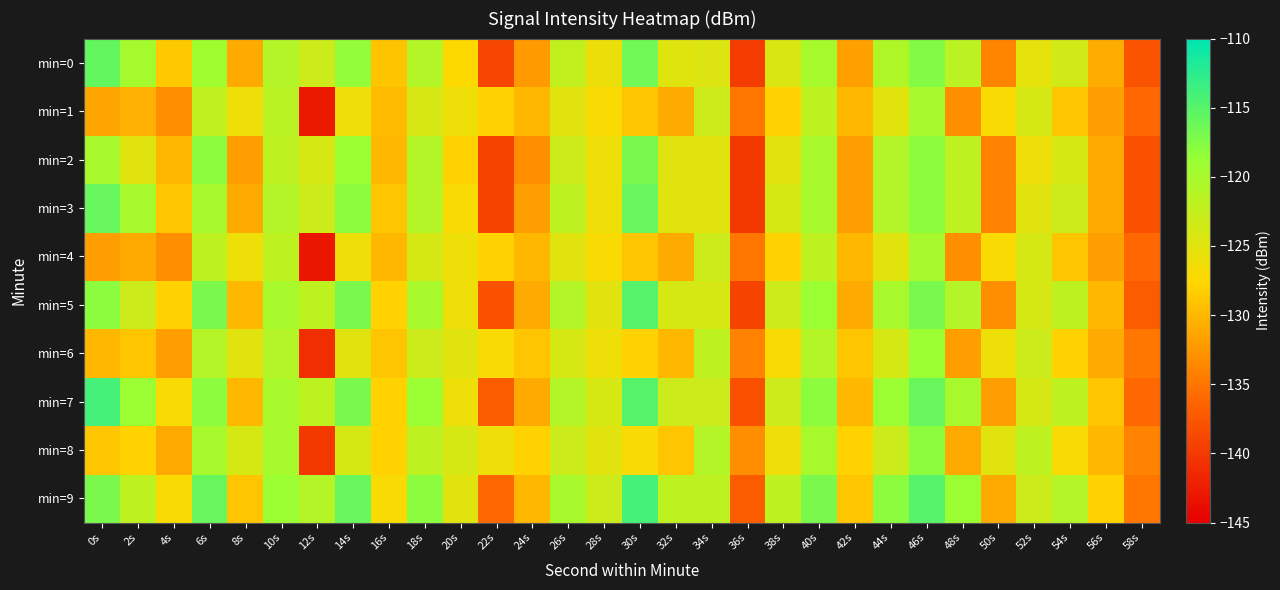

Reading left to right, transcribe all the data shown in this chart.

min=0: 0s=-115.8	2s=-119.8	4s=-128.6	6s=-119.3	8s=-131.0	10s=-121.1	12s=-123.0	14s=-118.4	16s=-129.1	18s=-120.9	20s=-127.4	22s=-138.9	24s=-132.2	26s=-122.3	28s=-125.9	30s=-116.5	32s=-124.8	34s=-124.6	36s=-139.8	38s=-124.3	40s=-119.9	42s=-131.8	44s=-120.7	46s=-117.6	48s=-121.7	50s=-133.9	52s=-125.4	54s=-123.5	56s=-130.8	58s=-137.7
min=1: 0s=-131.4	2s=-130.6	4s=-133.0	6s=-122.2	8s=-126.2	10s=-121.5	12s=-142.7	14s=-126.0	16s=-129.8	18s=-124.1	20s=-126.0	22s=-128.0	24s=-130.0	26s=-125.0	28s=-127.0	30s=-129.0	32s=-131.0	34s=-123.0	36s=-135.0	38s=-128.0	40s=-122.0	42s=-130.0	44s=-125.0	46s=-120.0	48s=-133.0	50s=-127.0	52s=-124.0	54s=-129.0	56s=-132.0	58s=-136.0
min=2: 0s=-120.0	2s=-125.0	4s=-130.0	6s=-118.0	8s=-132.0	10s=-122.0	12s=-124.0	14s=-119.0	16s=-130.0	18s=-121.0	20s=-128.0	22s=-139.0	24s=-133.0	26s=-123.0	28s=-126.0	30s=-117.0	32s=-125.0	34s=-125.0	36s=-140.0	38s=-125.0	40s=-120.0	42s=-132.0	44s=-121.0	46s=-118.0	48s=-122.0	50s=-134.0	52s=-126.0	54s=-124.0	56s=-131.0	58s=-138.0
min=3: 0s=-116.0	2s=-120.0	4s=-129.0	6s=-120.0	8s=-131.0	10s=-121.0	12s=-123.0	14s=-118.0	16s=-129.0	18s=-121.0	20s=-127.0	22s=-139.0	24s=-132.0	26s=-122.0	28s=-126.0	30s=-116.0	32s=-125.0	34s=-125.0	36s=-140.0	38s=-124.0	40s=-120.0	42s=-132.0	44s=-121.0	46s=-118.0	48s=-122.0	50s=-134.0	52s=-125.0	54s=-123.0	56s=-131.0	58s=-138.0
min=4: 0s=-132.0	2s=-131.0	4s=-133.0	6s=-122.0	8s=-126.0	10s=-122.0	12s=-143.0	14s=-126.0	16s=-130.0	18s=-124.0	20s=-126.0	22s=-128.0	24s=-130.0	26s=-125.0	28s=-127.0	30s=-129.0	32s=-131.0	34s=-123.0	36s=-135.0	38s=-128.0	40s=-122.0	42s=-130.0	44s=-125.0	46s=-120.0	48s=-133.0	50s=-127.0	52s=-124.0	54s=-129.0	56s=-132.0	58s=-136.0
min=5: 0s=-118.0	2s=-123.0	4s=-128.0	6s=-117.0	8s=-130.0	10s=-120.0	12s=-122.0	14s=-117.0	16s=-128.0	18s=-120.0	20s=-126.0	22s=-138.0	24s=-131.0	26s=-121.0	28s=-125.0	30s=-115.0	32s=-124.0	34s=-124.0	36s=-139.0	38s=-123.0	40s=-119.0	42s=-131.0	44s=-120.0	46s=-117.0	48s=-121.0	50s=-133.0	52s=-124.0	54s=-122.0	56s=-130.0	58s=-137.0
min=6: 0s=-130.0	2s=-129.0	4s=-132.0	6s=-121.0	8s=-125.0	10s=-121.0	12s=-141.0	14s=-125.0	16s=-129.0	18s=-123.0	20s=-125.0	22s=-127.0	24s=-129.0	26s=-124.0	28s=-126.0	30s=-128.0	32s=-130.0	34s=-122.0	36s=-134.0	38s=-127.0	40s=-121.0	42s=-129.0	44s=-124.0	46s=-119.0	48s=-132.0	50s=-126.0	52s=-123.0	54s=-128.0	56s=-131.0	58s=-135.0
min=7: 0s=-114.0	2s=-119.0	4s=-127.0	6s=-118.0	8s=-130.0	10s=-120.0	12s=-122.0	14s=-117.0	16s=-128.0	18s=-119.0	20s=-126.0	22s=-137.0	24s=-131.0	26s=-121.0	28s=-124.0	30s=-115.0	32s=-123.0	34s=-123.0	36s=-138.0	38s=-123.0	40s=-118.0	42s=-130.0	44s=-119.0	46s=-116.0	48s=-120.0	50s=-132.0	52s=-124.0	54s=-122.0	56s=-129.0	58s=-136.0
min=8: 0s=-129.0	2s=-128.0	4s=-131.0	6s=-120.0	8s=-124.0	10s=-120.0	12s=-140.0	14s=-124.0	16s=-128.0	18s=-122.0	20s=-124.0	22s=-126.0	24s=-128.0	26s=-123.0	28s=-125.0	30s=-127.0	32s=-129.0	34s=-121.0	36s=-133.0	38s=-126.0	40s=-120.0	42s=-128.0	44s=-123.0	46s=-118.0	48s=-131.0	50s=-125.0	52s=-122.0	54s=-127.0	56s=-130.0	58s=-134.0
min=9: 0s=-117.0	2s=-122.0	4s=-127.0	6s=-116.0	8s=-129.0	10s=-119.0	12s=-121.0	14s=-116.0	16s=-127.0	18s=-118.0	20s=-125.0	22s=-136.0	24s=-130.0	26s=-120.0	28s=-123.0	30s=-114.0	32s=-122.0	34s=-122.0	36s=-137.0	38s=-122.0	40s=-117.0	42s=-129.0	44s=-118.0	46s=-115.0	48s=-119.0	50s=-131.0	52s=-123.0	54s=-121.0	56s=-128.0	58s=-135.0